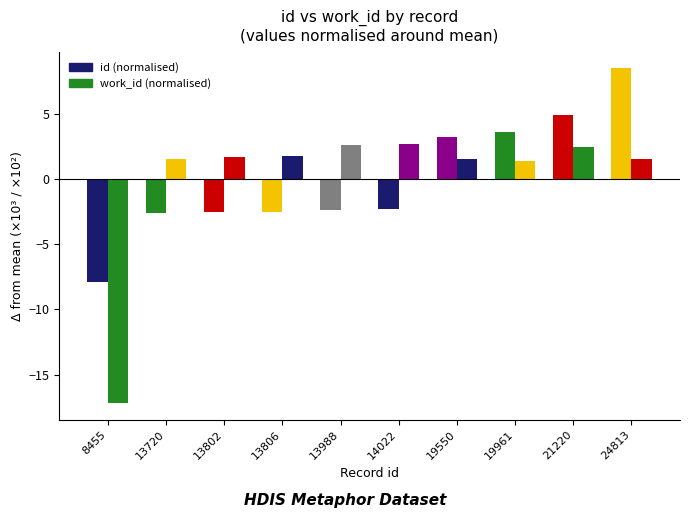

What is the difference between the second highest and second lowest values in the work_id (normalised) series?

1.3